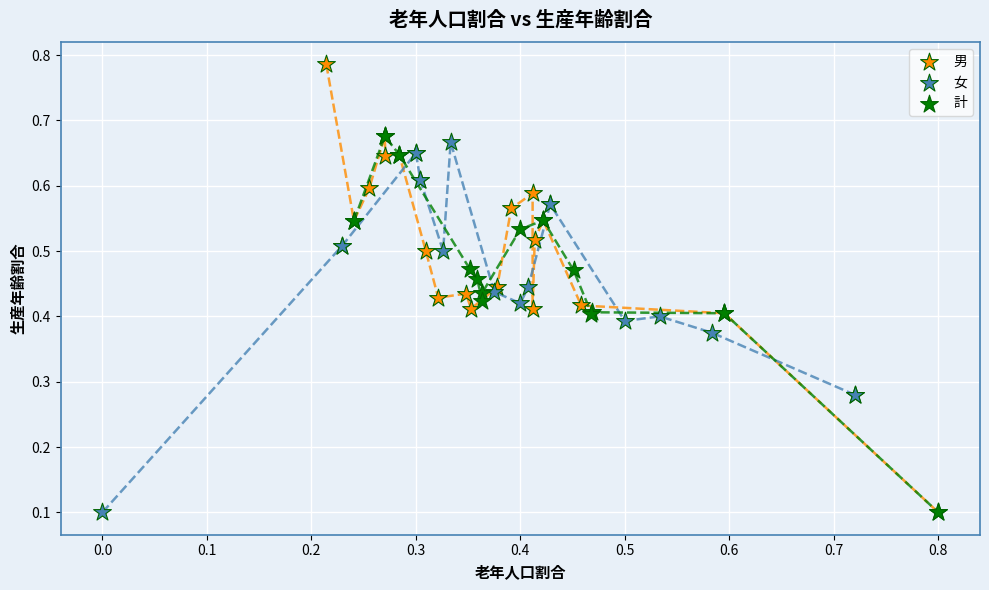

Which series reaches the maximum Y coordinate?

男